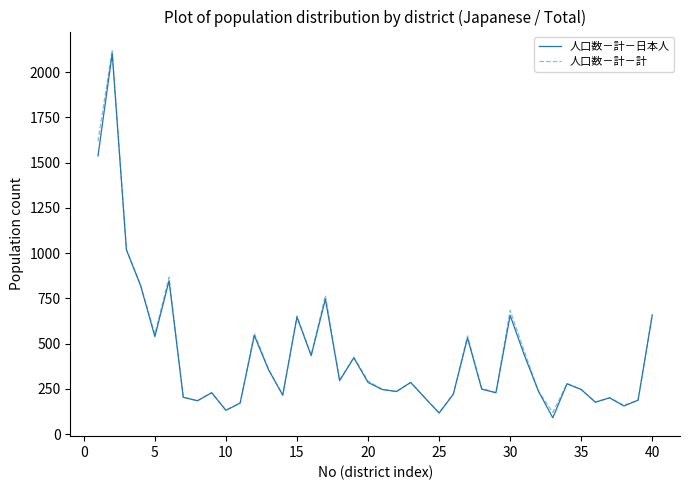

What is the highest value of the 人口数－計－計 series?

2122